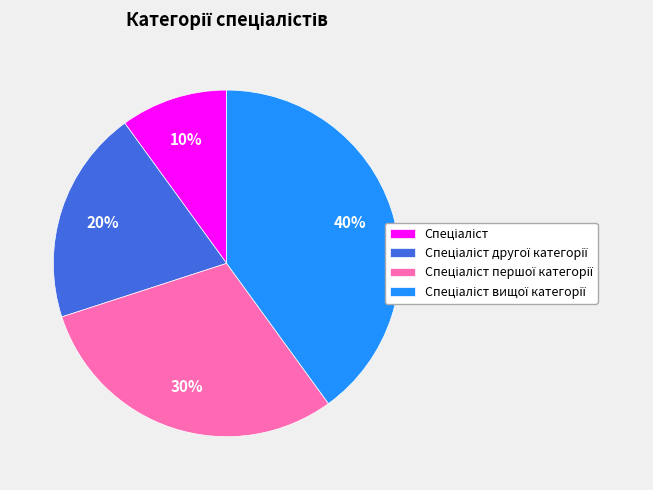

To the nearest percent, what is the difference between the largest and smallest slice percentages?

30%